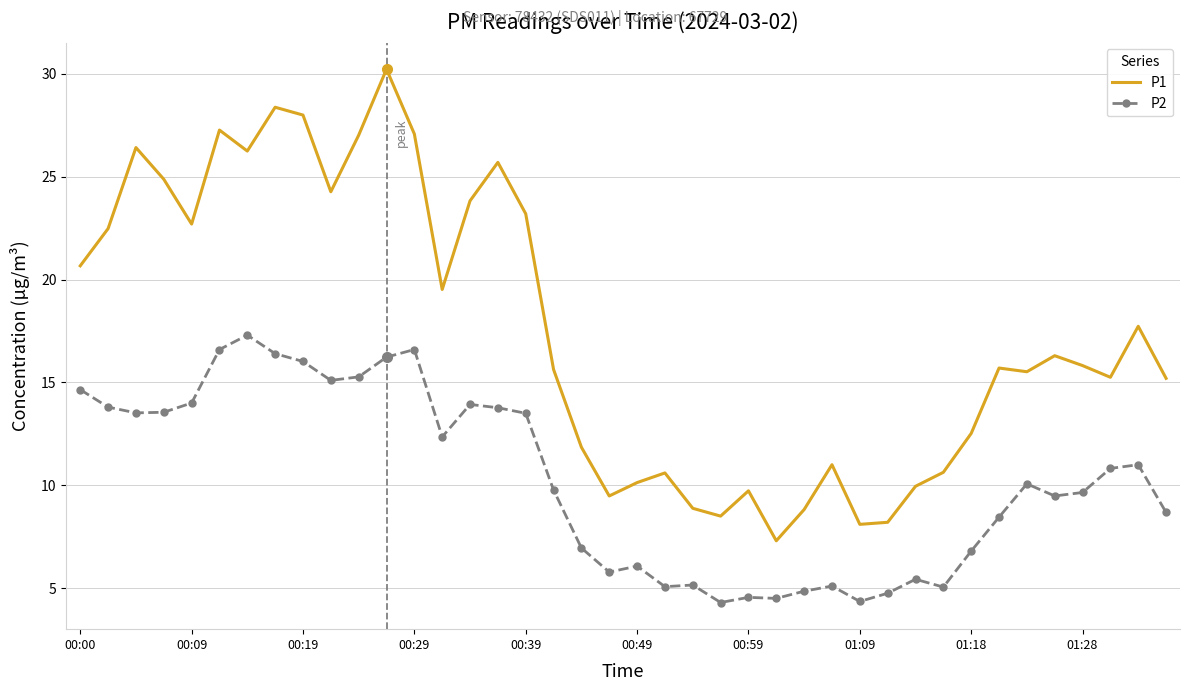

What is the maximum value shown in the chart?

30.2